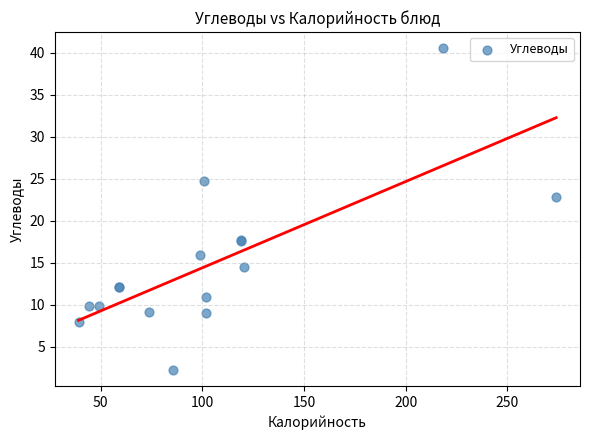

What Y value in the scatter plot is closest to 21?

22.9